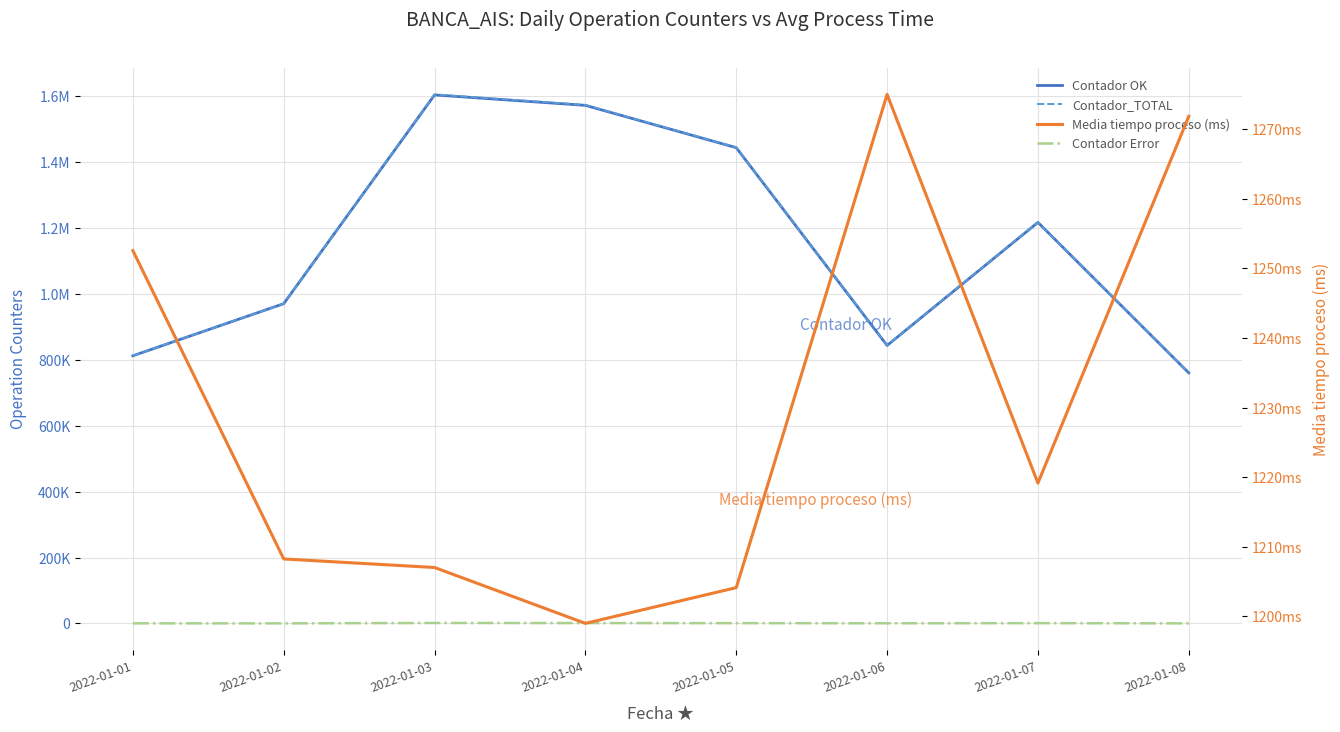

Is the value of Contador Error at 2022-01-06 greater than the value of Contador_TOTAL at 2022-01-03?

No